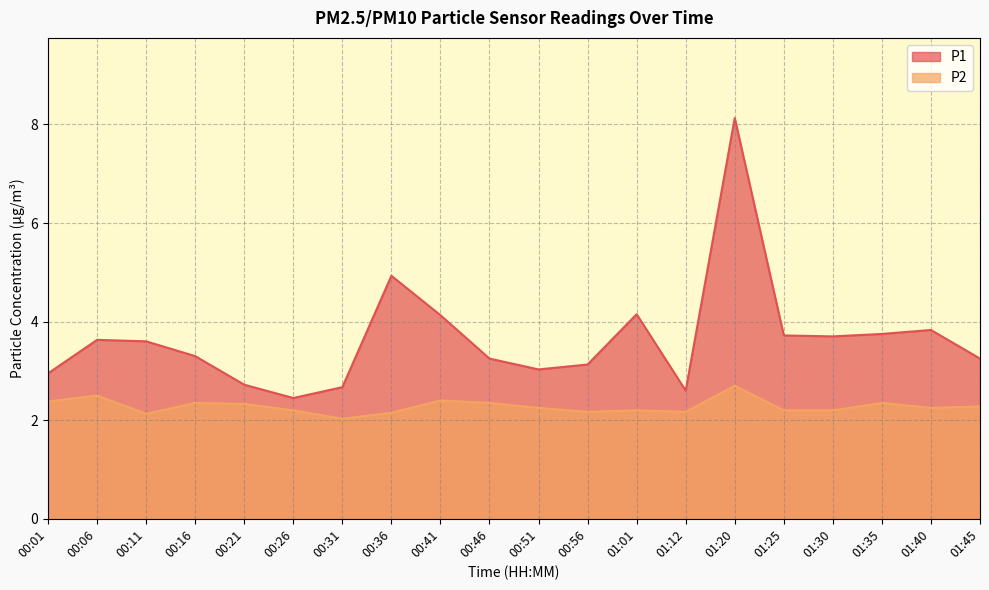

What is the approximate value of P2 at 00:21?

2.3